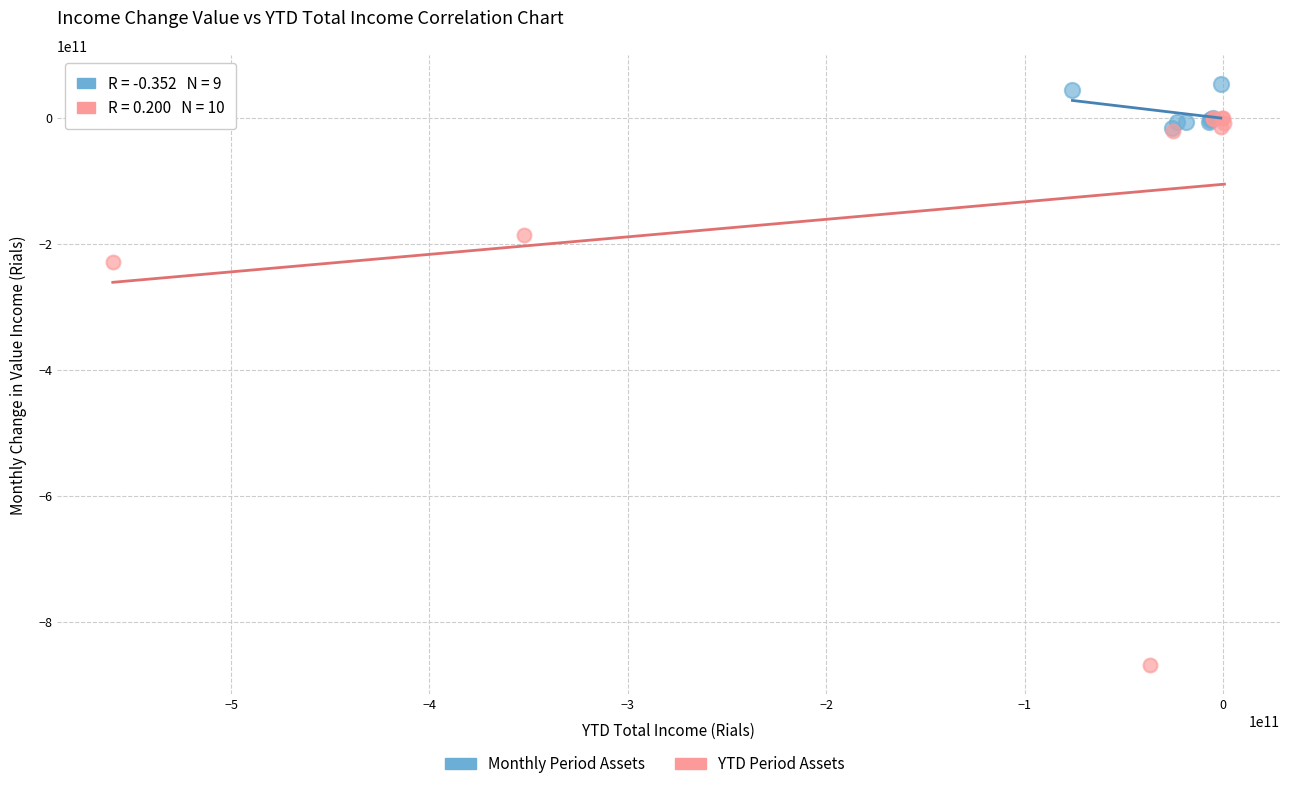

Which series contains the lowest Y value?

YTD Period Assets